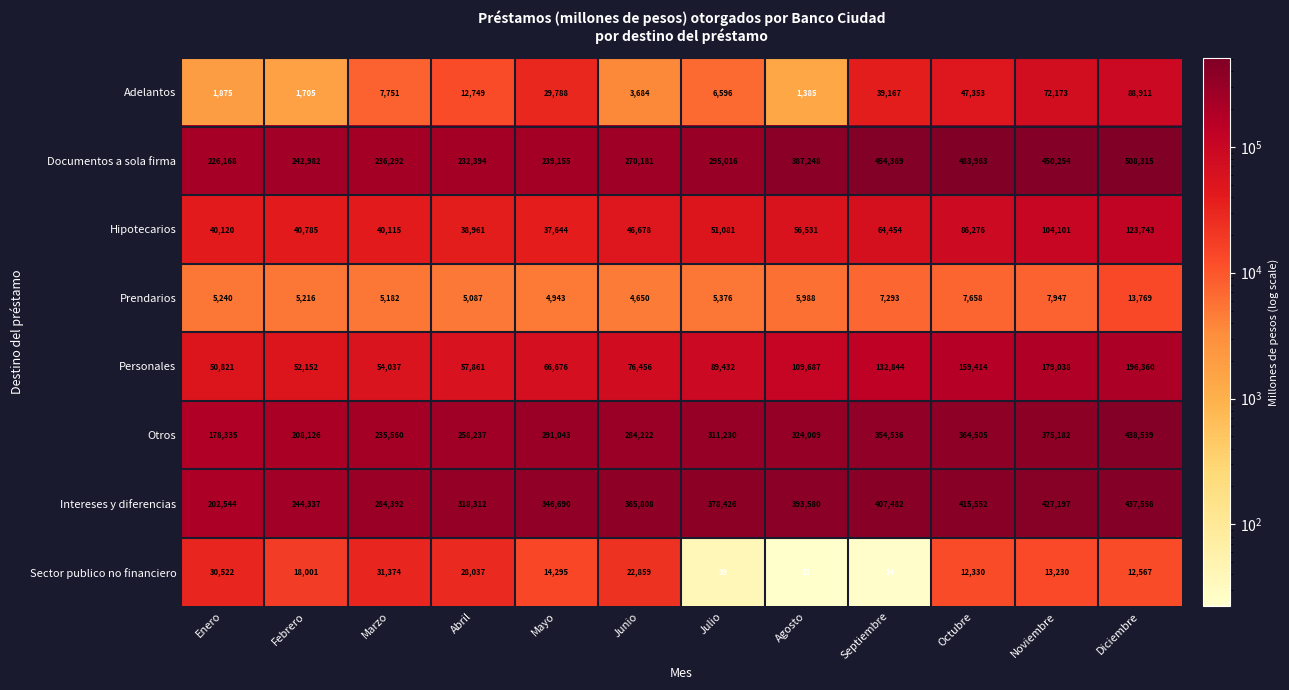

What is the difference between the maximum and minimum values in the Documentos a sola firma series?

282147